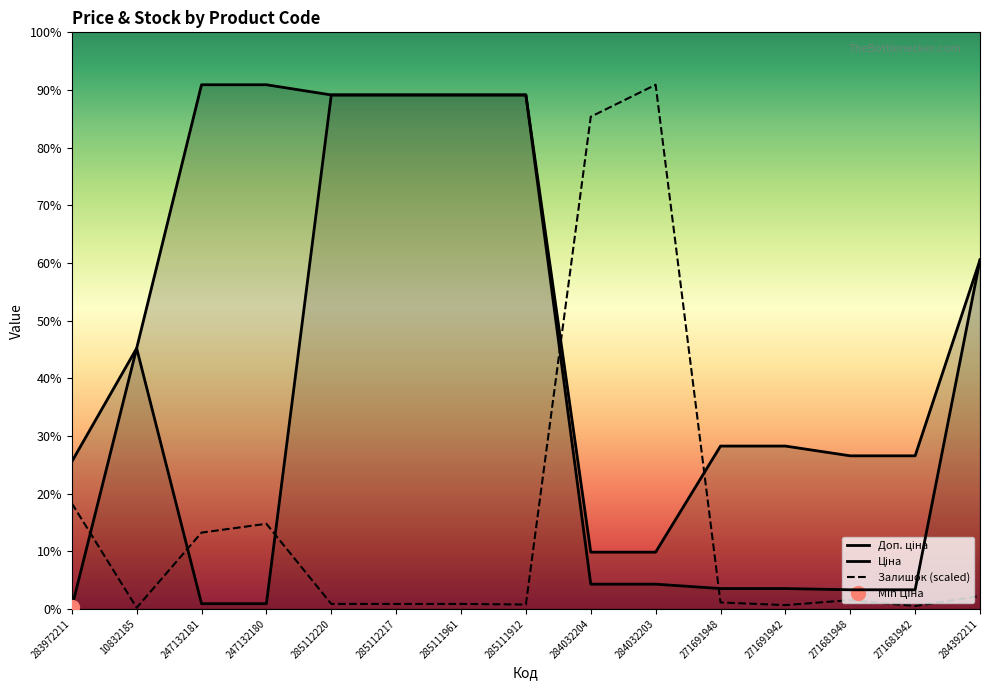

What is the highest value of the Ціна series?

11188.2